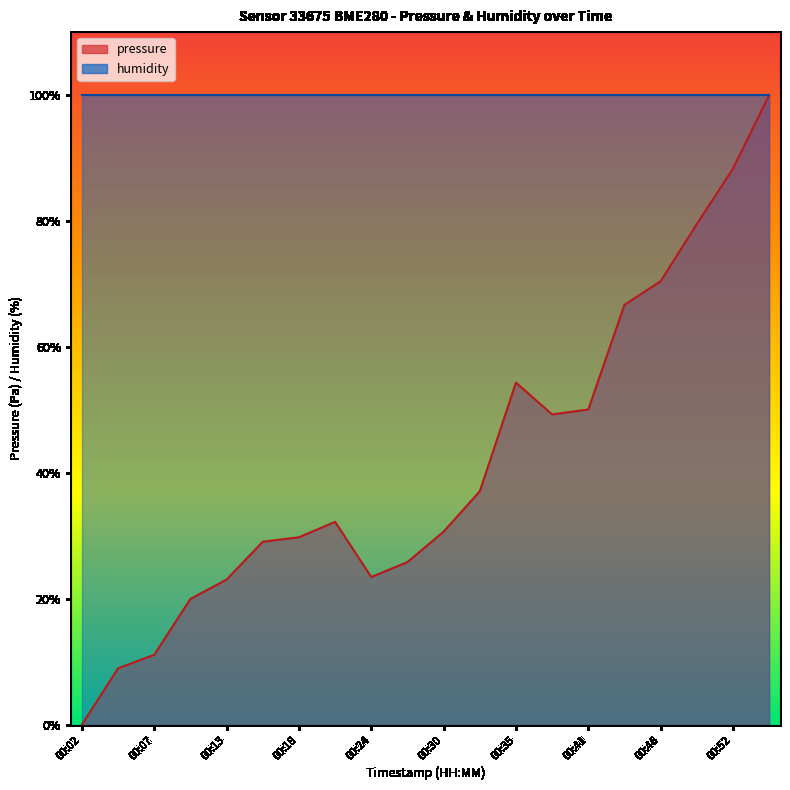

Reading left to right, extract all data points from this chart.

0.0	9.0	11.1	20.0	23.0	29.1	29.8	32.2	23.5	25.8	30.7	37.1	54.3	49.3	50.1	66.7	70.4	79.5	88.3	100.0